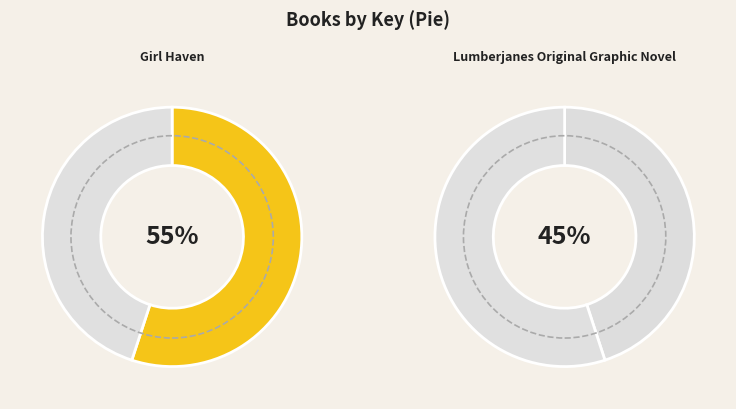

Count the number of slices in the pie.

2